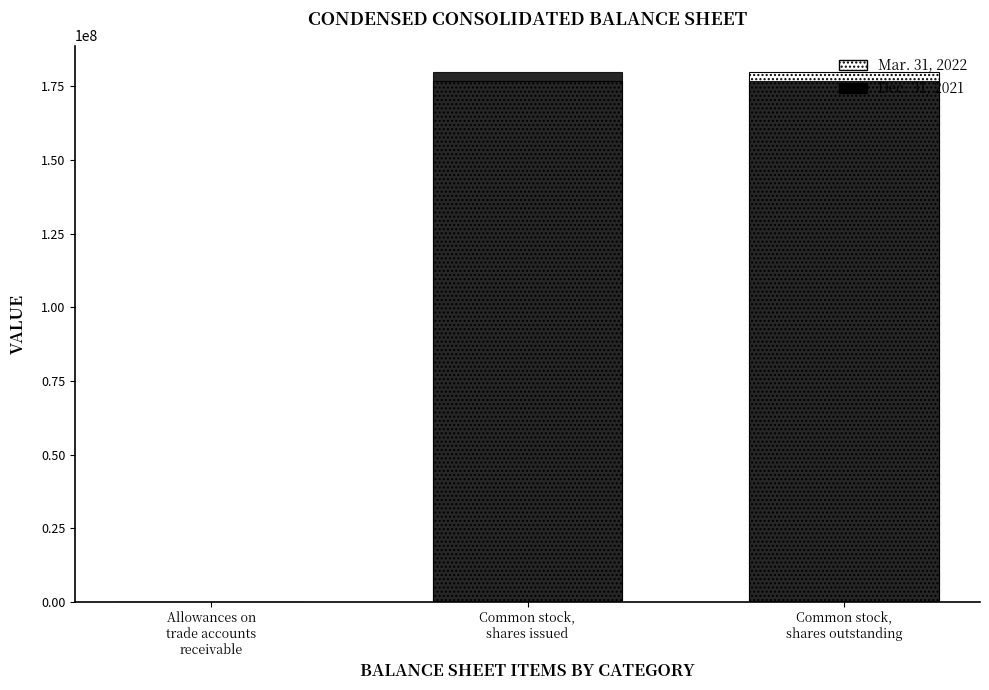

Which series changed the most between Common stock,
shares issued and Common stock,
shares outstanding?

Mar. 31, 2022